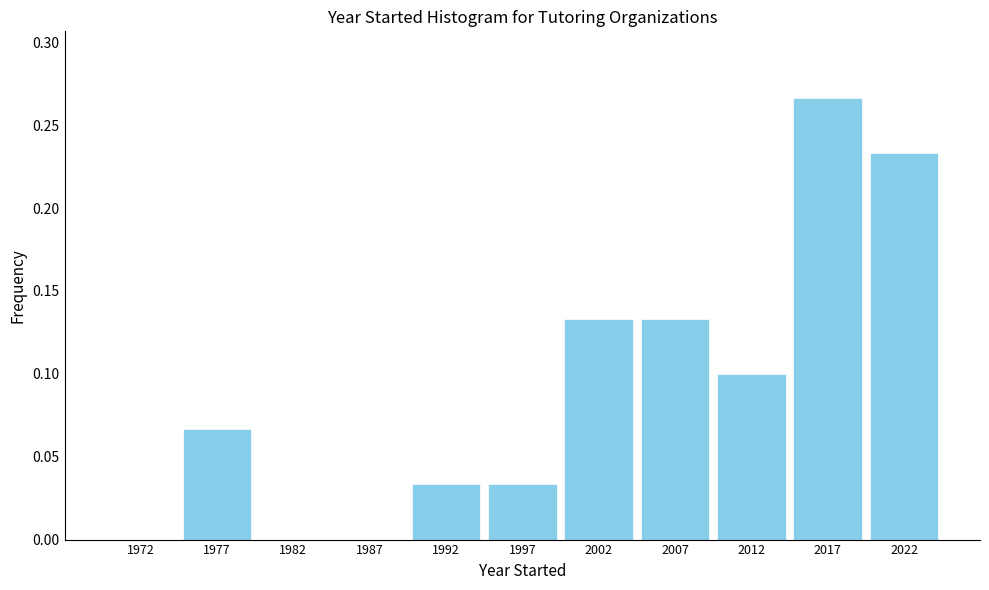

Over which range of the x-axis is the bar tallest?

2015 to 2020